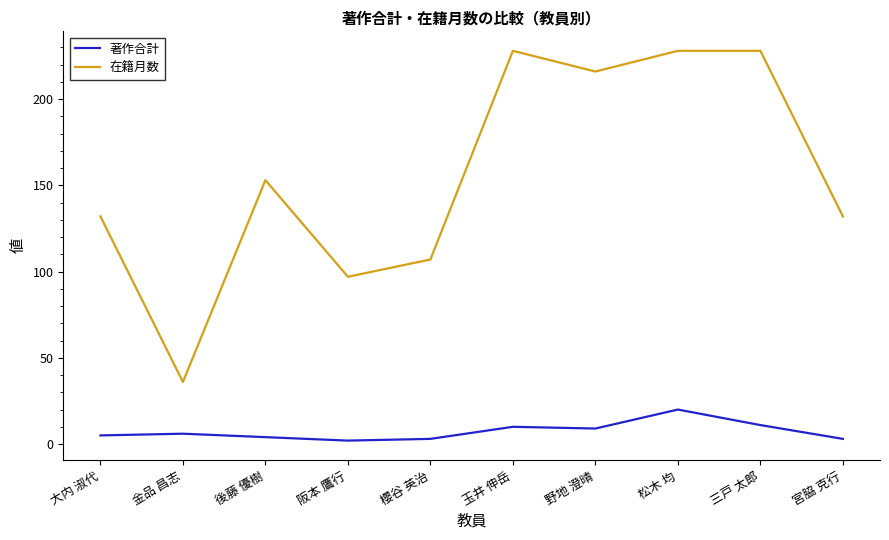

What position from the right is 金品 昌志?

9